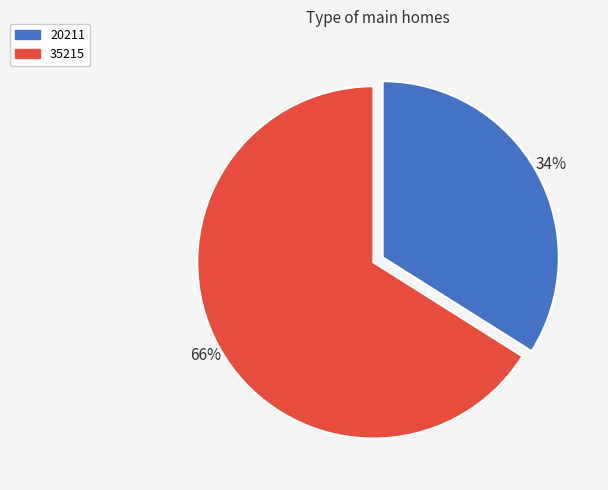

How many segments does this pie chart have?

2